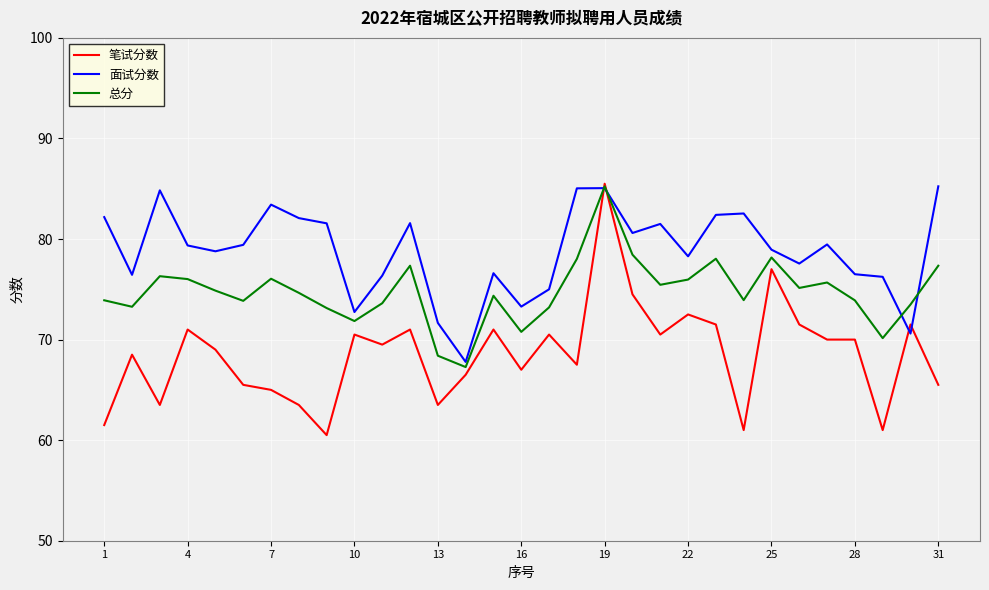

Rank the series by their average value, from highest to lowest.

面试分数, 总分, 笔试分数